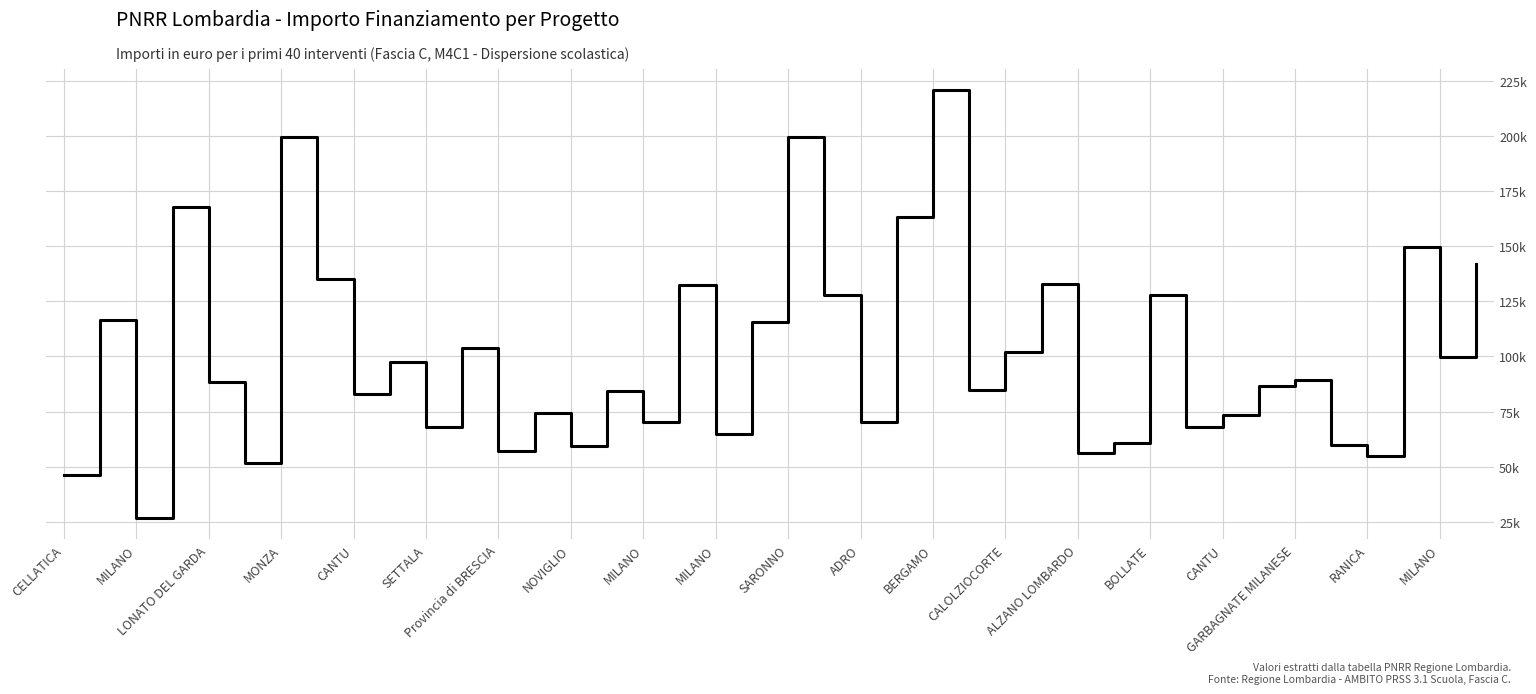

Does the chart have visible grid lines?

Yes